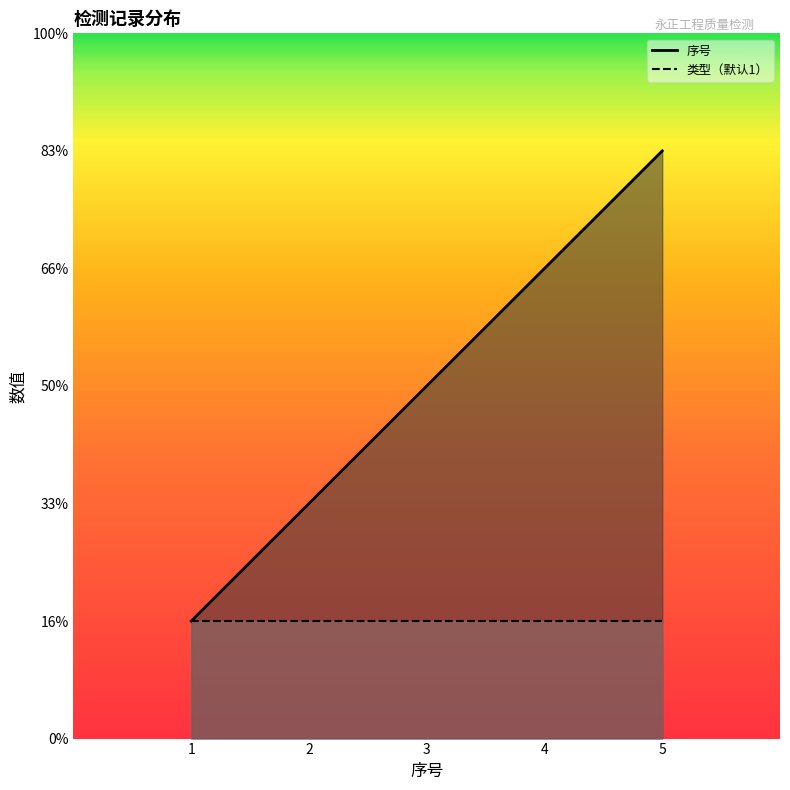

How many data points does each series have?

5